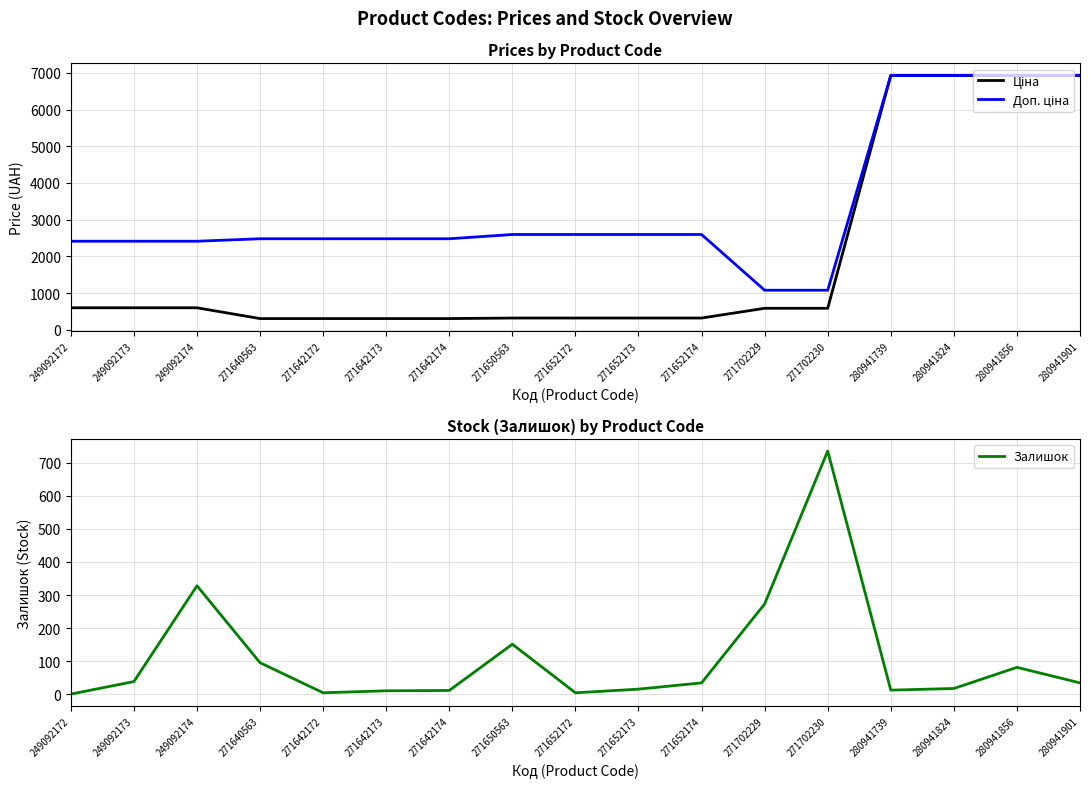

At which label does Доп. ціна first exceed 2482?

271640563